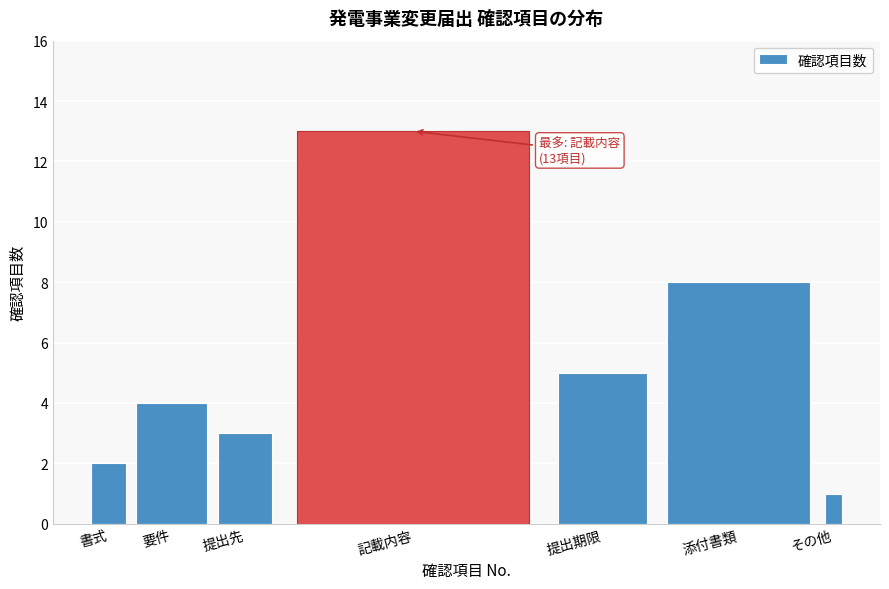

Reading left to right, what are all the values shown in this chart?

書式=2	要件=4	提出先=3	記載内容=13	提出期限=5	添付書類=8	その他=1